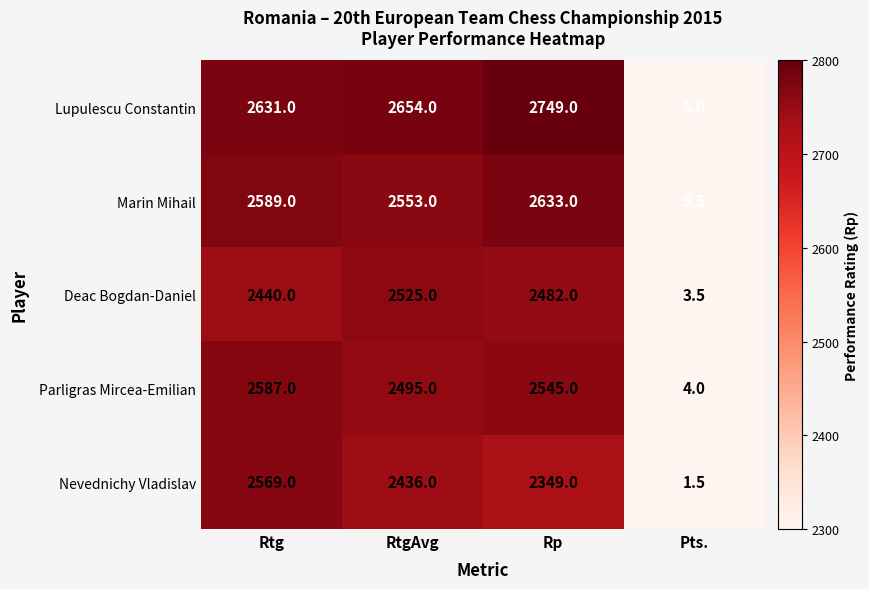

The value of Marin Mihail at Rtg is 2589.0. True or false?

True